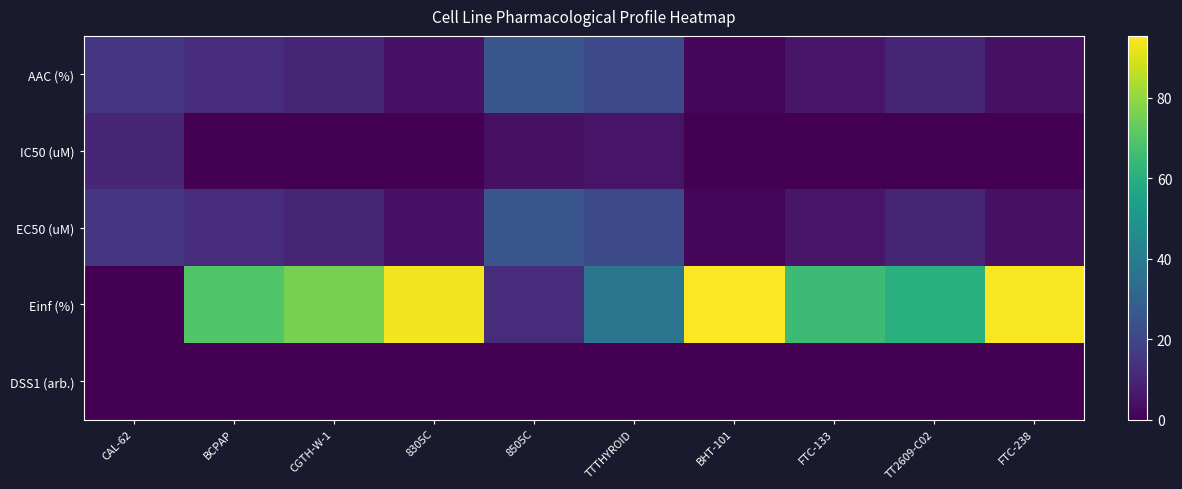

Reading right to left, list all the values displayed in this chart.

AAC (%): FTC-238=4.3	TT2609-C02=10.0	FTC-133=5.8	BHT-101=1.6	TTTHYROID=21.5	8505C=25.1	8305C=4.5	CGTH-W-1=9.8	BCPAP=12.1	CAL-62=15.0
IC50 (uM): FTC-238=0.0	TT2609-C02=0.0	FTC-133=0.0	BHT-101=0.0	TTTHYROID=5.3	8505C=4.2	8305C=0.0	CGTH-W-1=0.0	BCPAP=0.0	CAL-62=10.3
EC50 (uM): FTC-238=4.3	TT2609-C02=10.0	FTC-133=5.8	BHT-101=1.6	TTTHYROID=21.5	8505C=25.1	8305C=4.5	CGTH-W-1=9.8	BCPAP=12.1	CAL-62=15.0
Einf (%): FTC-238=94.6	TT2609-C02=60.5	FTC-133=65.3	BHT-101=95.4	TTTHYROID=37.5	8505C=12.1	8305C=93.8	CGTH-W-1=75.8	BCPAP=69.6	CAL-62=0.0
DSS1 (arb.): FTC-238=0.0	TT2609-C02=0.1	FTC-133=0.0	BHT-101=0.0	TTTHYROID=0.2	8505C=0.2	8305C=0.0	CGTH-W-1=0.1	BCPAP=0.1	CAL-62=0.1